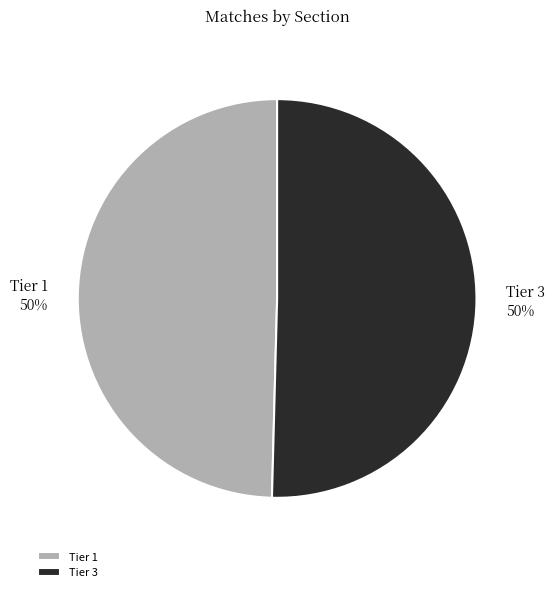

Combined, do Tier 3 and Tier 1 account for over 50%?

Yes